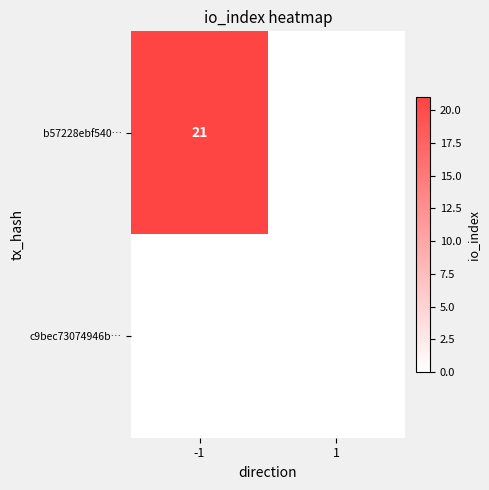

The b57228ebf540… series shows 8 at -1. True or false?

False